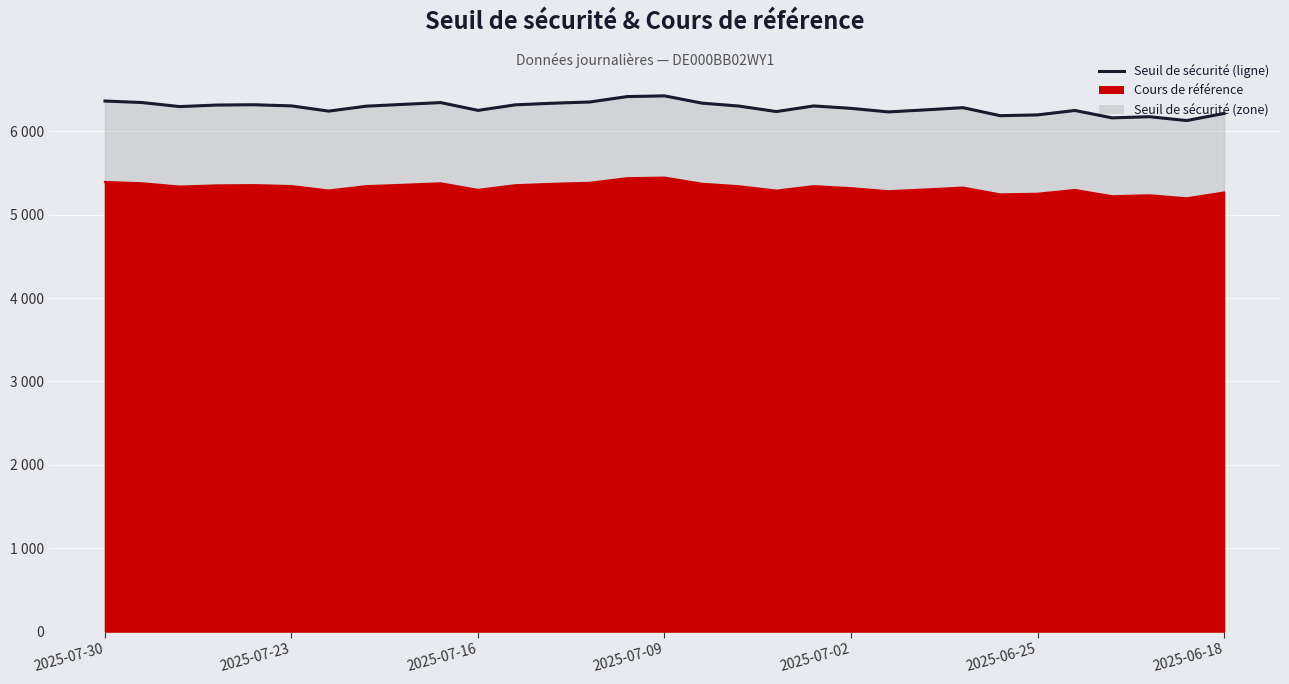

Read the value at 2025-06-18.

6215.0